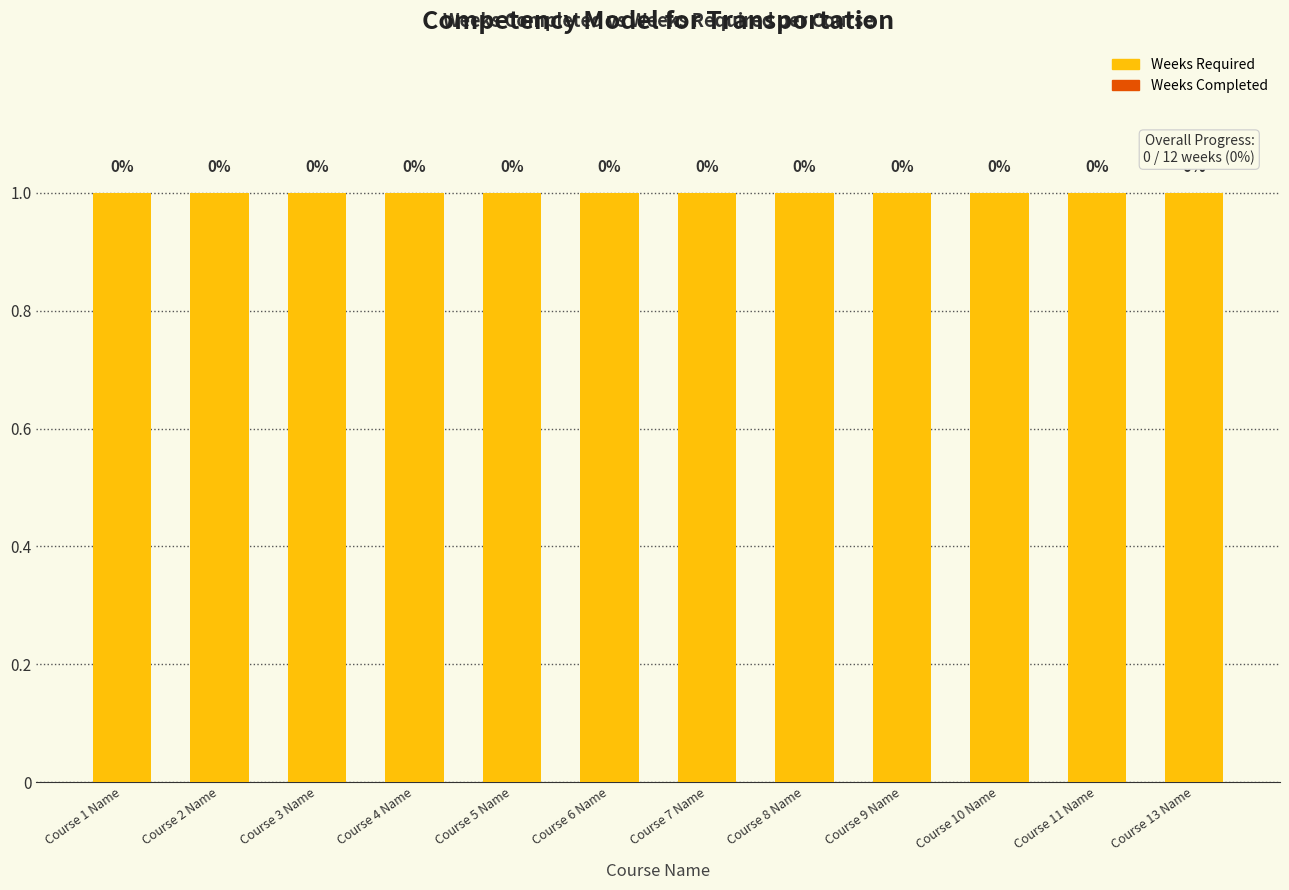

List the labels in order of Weeks Completed value, smallest first.

Course 1 Name, Course 2 Name, Course 3 Name, Course 4 Name, Course 5 Name, Course 6 Name, Course 7 Name, Course 8 Name, Course 9 Name, Course 10 Name, Course 11 Name, Course 13 Name